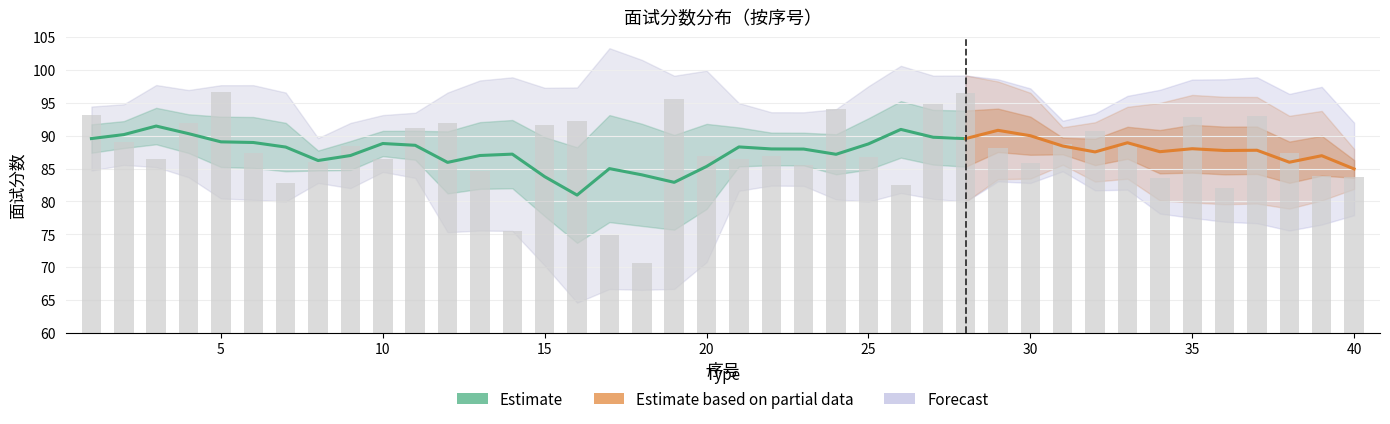

What is the greatest value displayed?

96.7